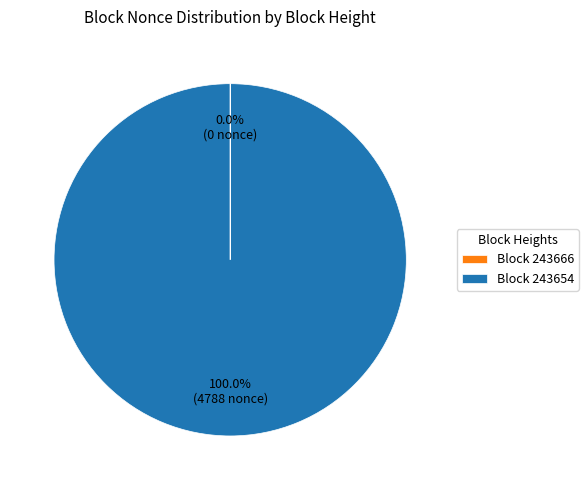

Is there a majority slice in this chart?

Yes